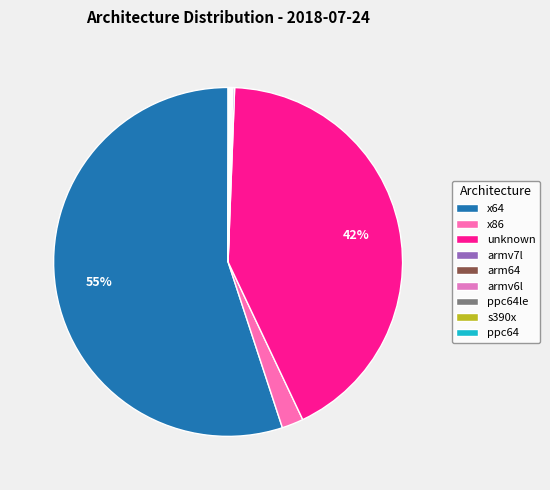

What is the majority slice?

x64